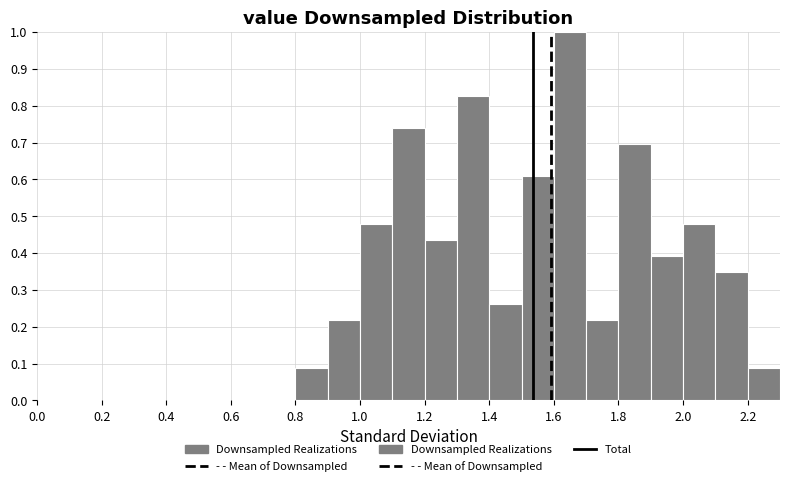

Reading left to right, transcribe this chart: for each bar, give the range it covers on the x-axis and its height. The values are not printed on the chart, so give them approximately, as read against the axis.

0.0 to 0.1: 0
0.1 to 0.2: 0
0.2 to 0.3: 0
0.3 to 0.4: 0
0.4 to 0.5: 0
0.5 to 0.6: 0
0.6 to 0.7: 0
0.7 to 0.8: 0
0.8 to 0.9: 0.09
0.9 to 1.0: 0.22
1.0 to 1.1: 0.48
1.1 to 1.2: 0.74
1.2 to 1.3: 0.43
1.3 to 1.4: 0.83
1.4 to 1.5: 0.26
1.5 to 1.6: 0.61
1.6 to 1.7: 1.00
1.7 to 1.8: 0.22
1.8 to 1.9: 0.70
1.9 to 2.0: 0.39
2.0 to 2.1: 0.48
2.1 to 2.2: 0.35
2.2 to 2.3: 0.09